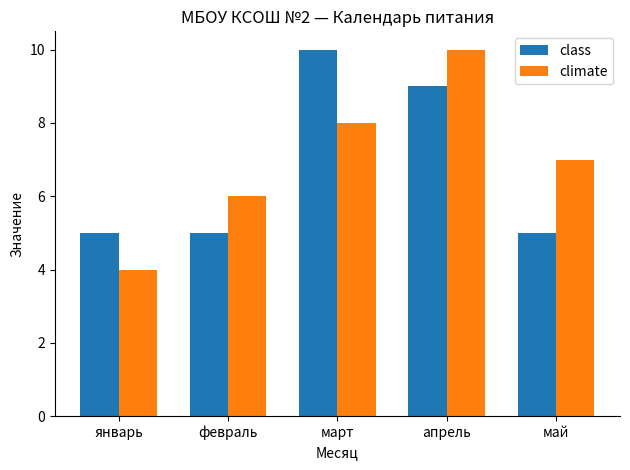

Reading left to right, transcribe all the data shown in this chart.

class: 5	5	10	9	5
climate: 4	6	8	10	7